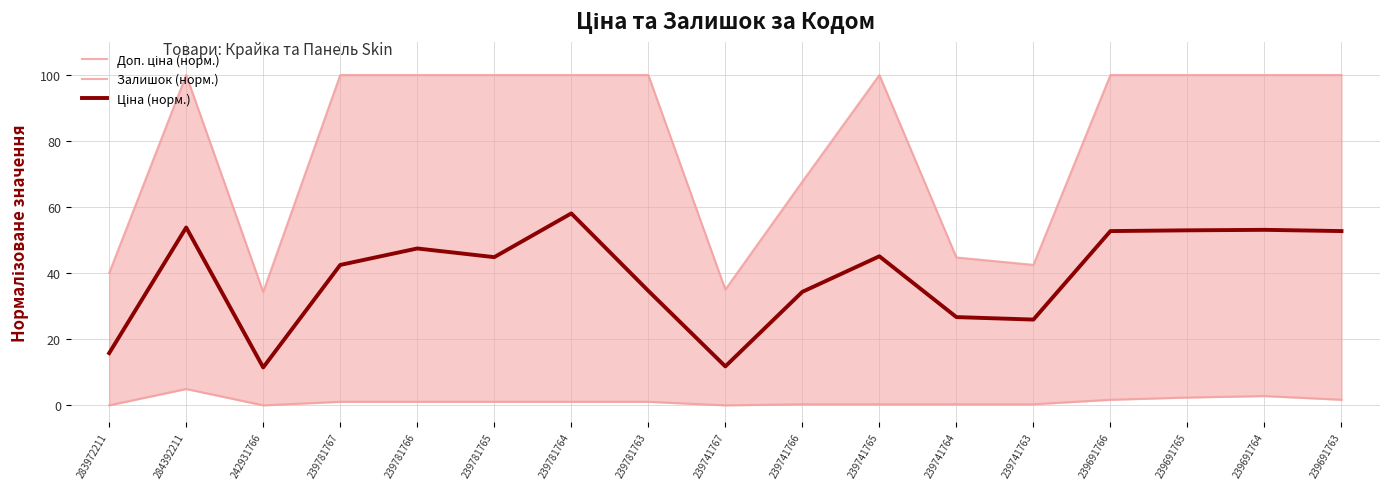

Reading right to left, list all the values displayed in this chart.

Доп. ціна (норм.): 100.0	100.0	100.0	100.0	42.5	44.8	100.0	67.7	35.0	100.0	100.0	100.0	100.0	100.0	34.3	100.0	40.0
Залишок (норм.): 1.7	2.8	2.4	1.7	0.3	0.3	0.3	0.3	0.0	1.1	1.1	1.1	1.1	1.1	0.0	4.9	0.0
Ціна (норм.): 52.8	53.1	53.0	52.8	26.0	26.7	45.1	34.4	11.8	34.7	58.1	44.9	47.5	42.5	11.5	53.8	15.8